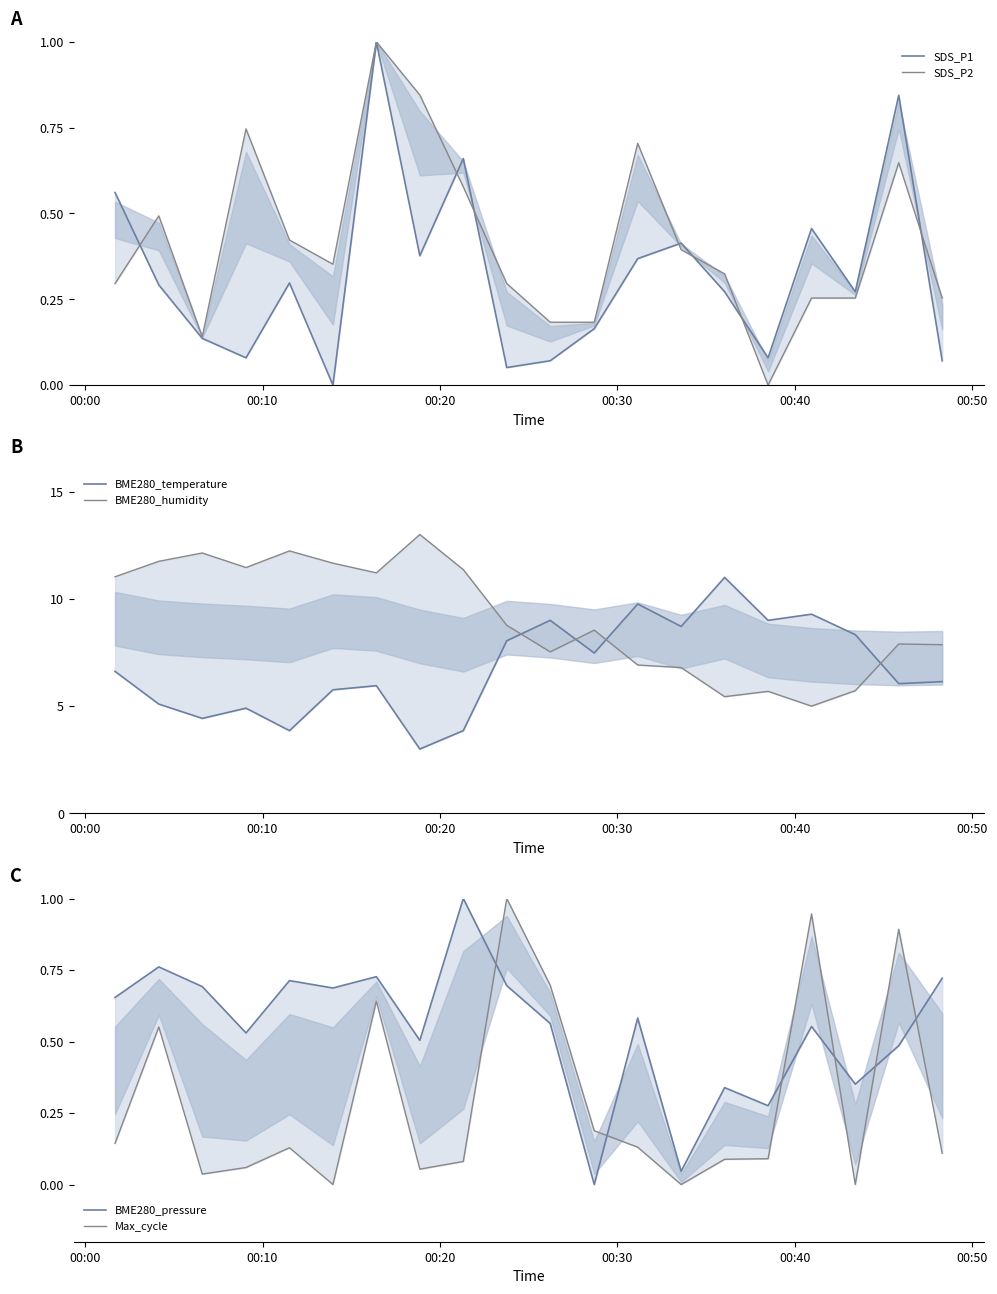

True or false: SDS_P2 has more than 0 points higher than both neighbors.

True